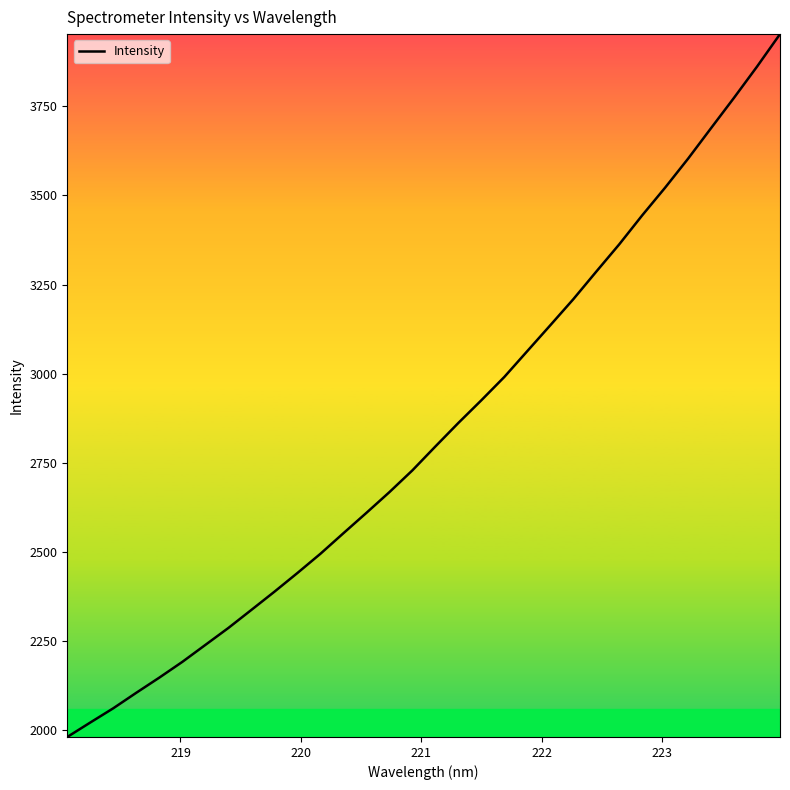

What is the difference between the maximum and minimum values?

1970.2